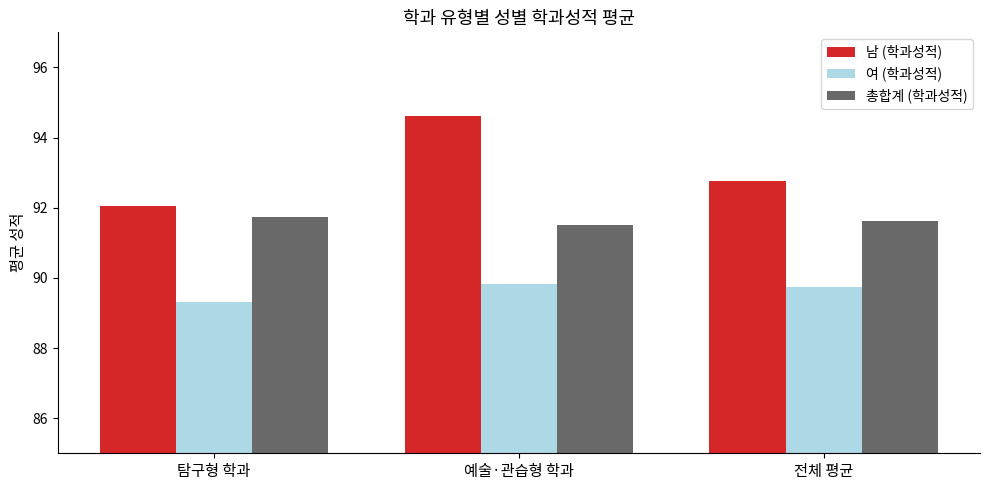

List the series in order of their peak value, lowest first.

여 (학과성적), 총합계 (학과성적), 남 (학과성적)